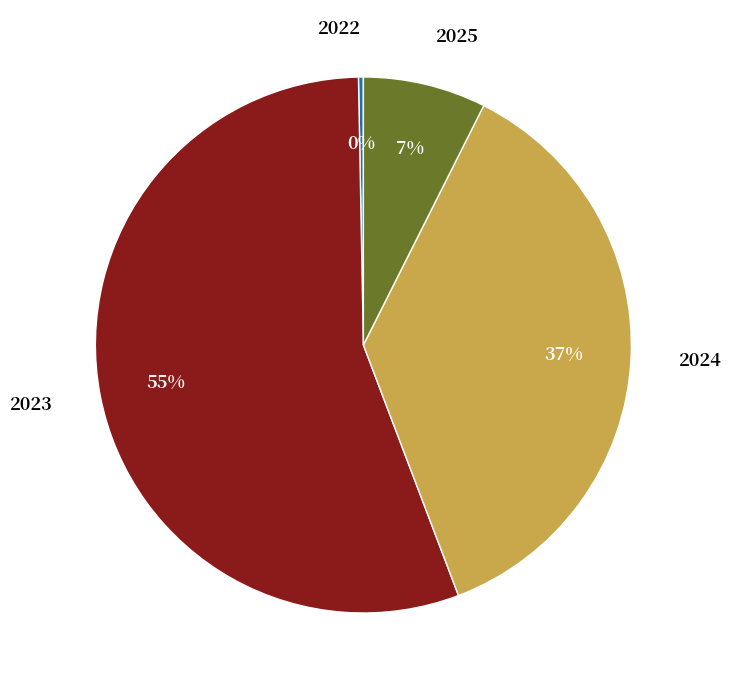

Is there a majority slice in this chart?

Yes